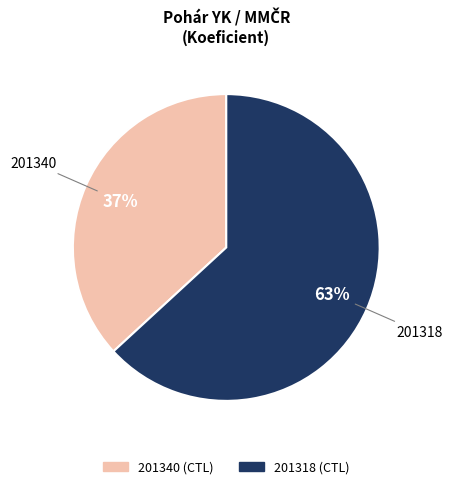

To the nearest percent, what is the average slice percentage?

50%